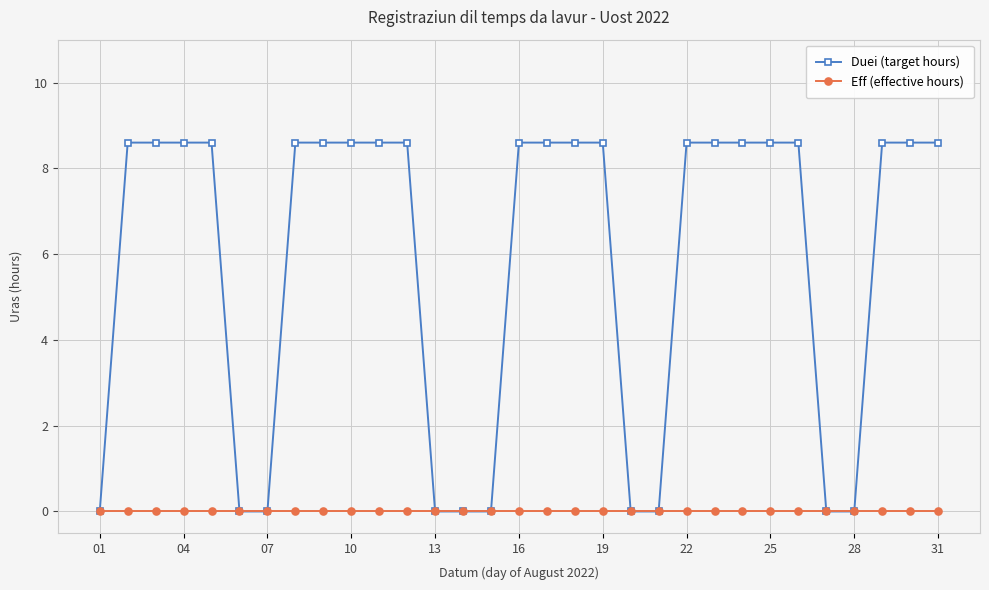

At how many categories does at least one series exceed 5?

21